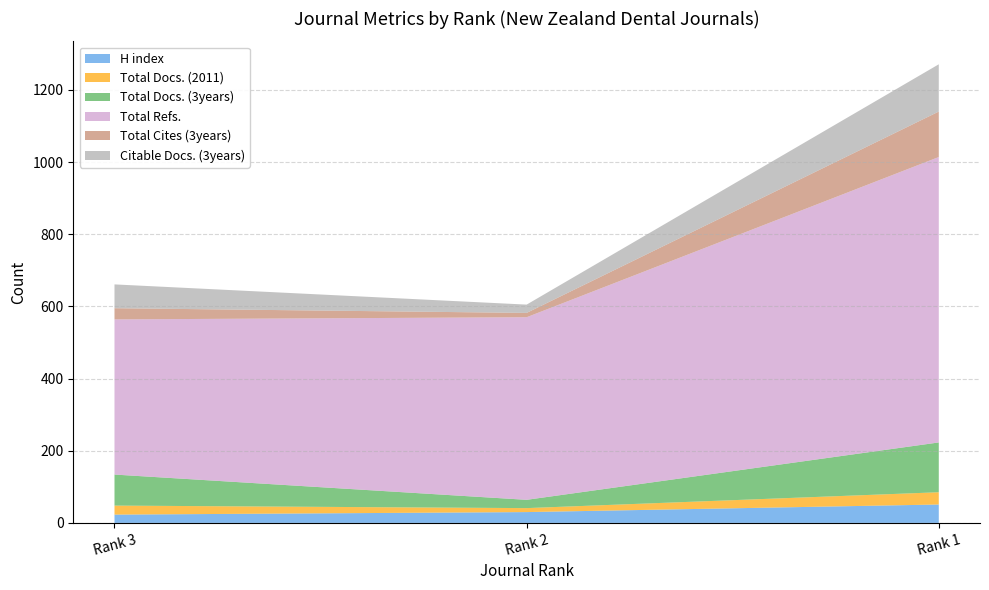

Reading left to right, what are all the values shown in this chart?

H index: 23	30	51
Total Docs. (2011): 25	11	34
Total Docs. (3years): 86	23	138
Total Refs.: 430	506	791
Total Cites (3years): 31	12	126
Citable Docs. (3years): 66	23	131